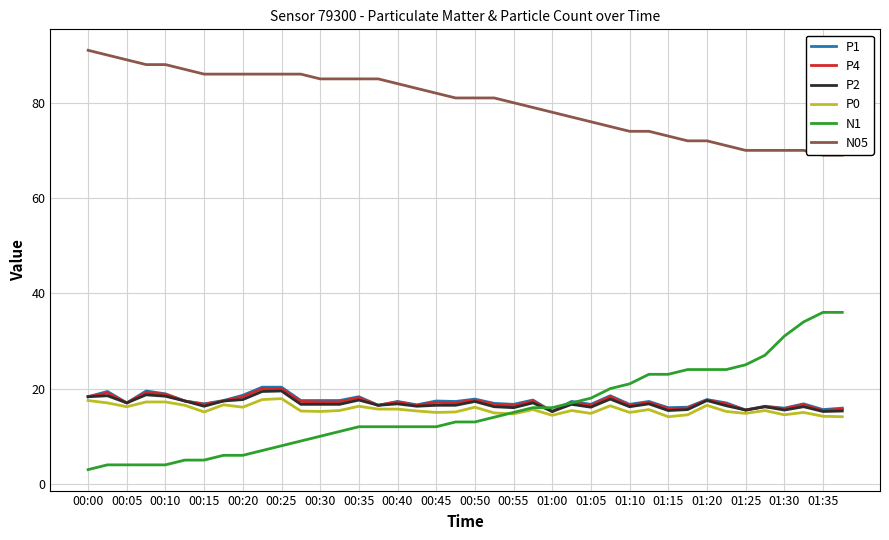

Which series has the largest total across all categories?

N05